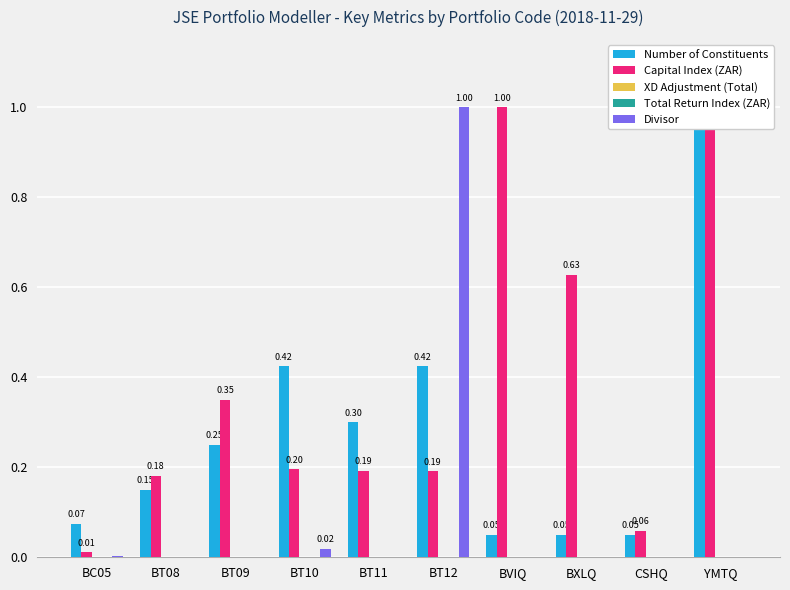

At YMTQ, list the series in order from largest to smallest.

Number of Constituents, Capital Index (ZAR), Divisor, XD Adjustment (Total), Total Return Index (ZAR)